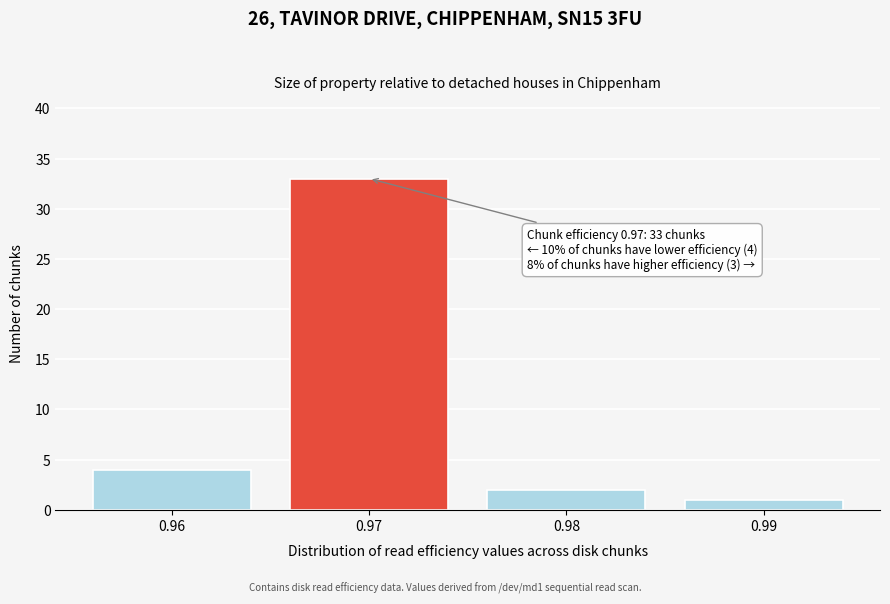

Reading left to right, extract all data points from this chart.

4	33	2	1